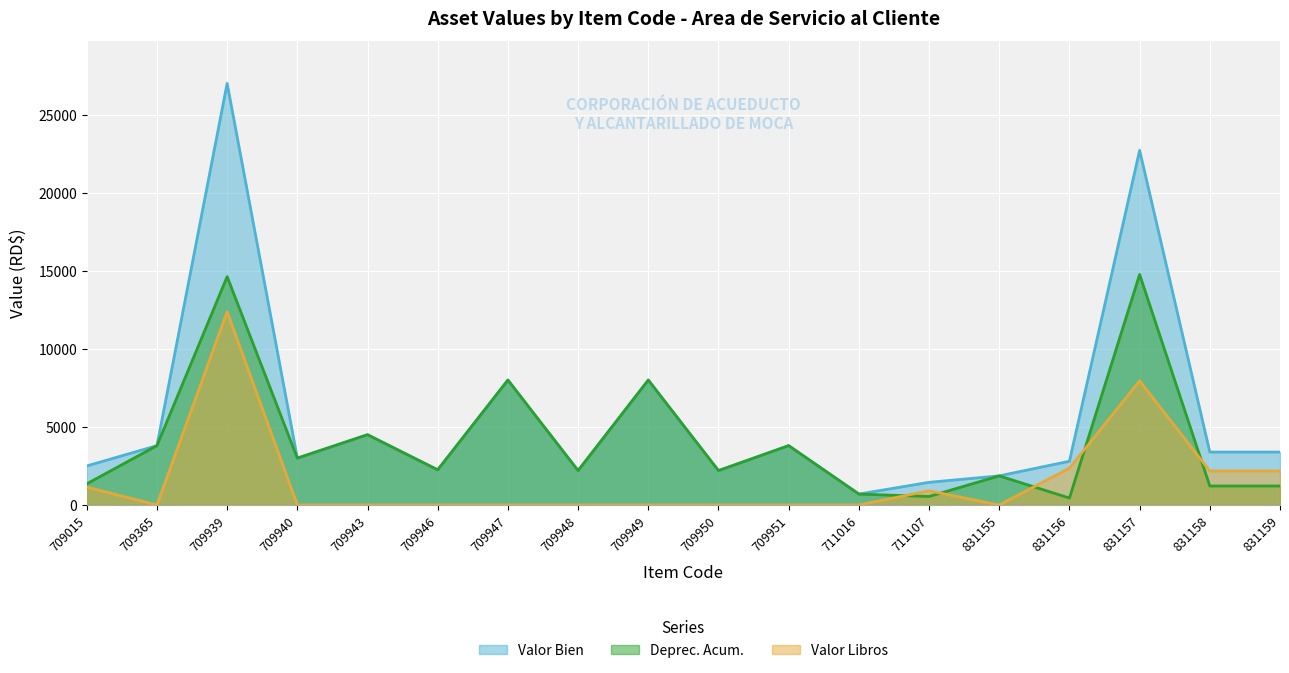

After their last crossing, which series has the higher values: Deprec. Acum. or Valor Libros?

Valor Libros